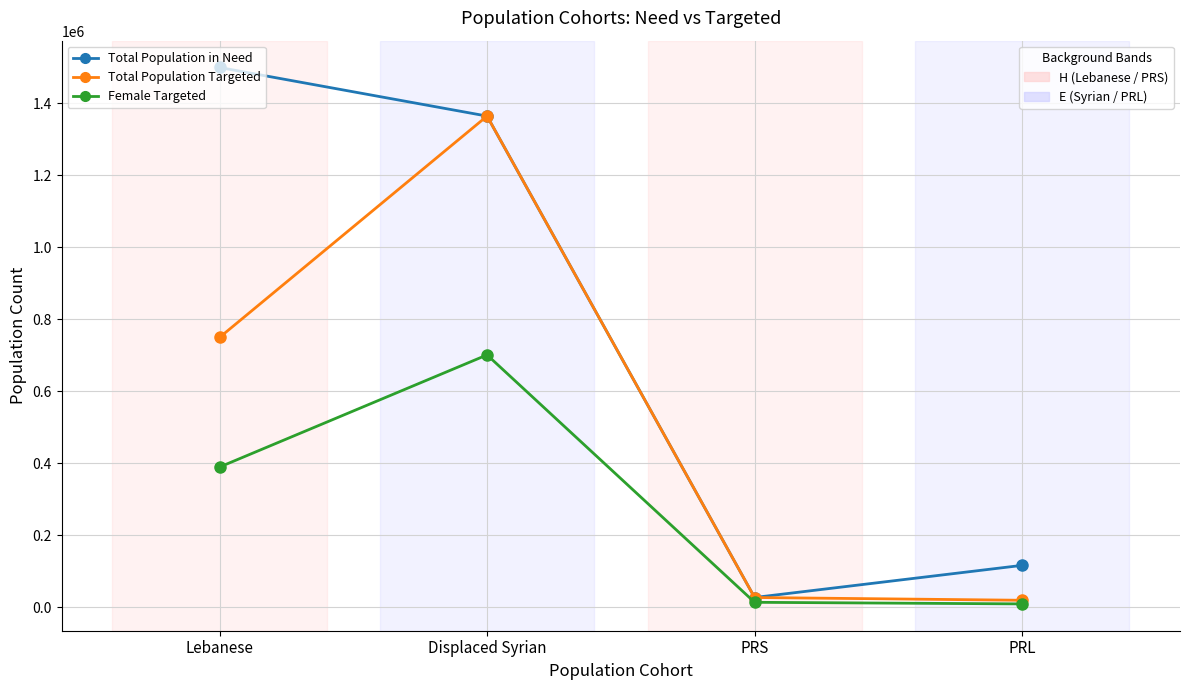

Is the value of Female Targeted at PRL greater than the value of Total Population in Need at PRS?

No